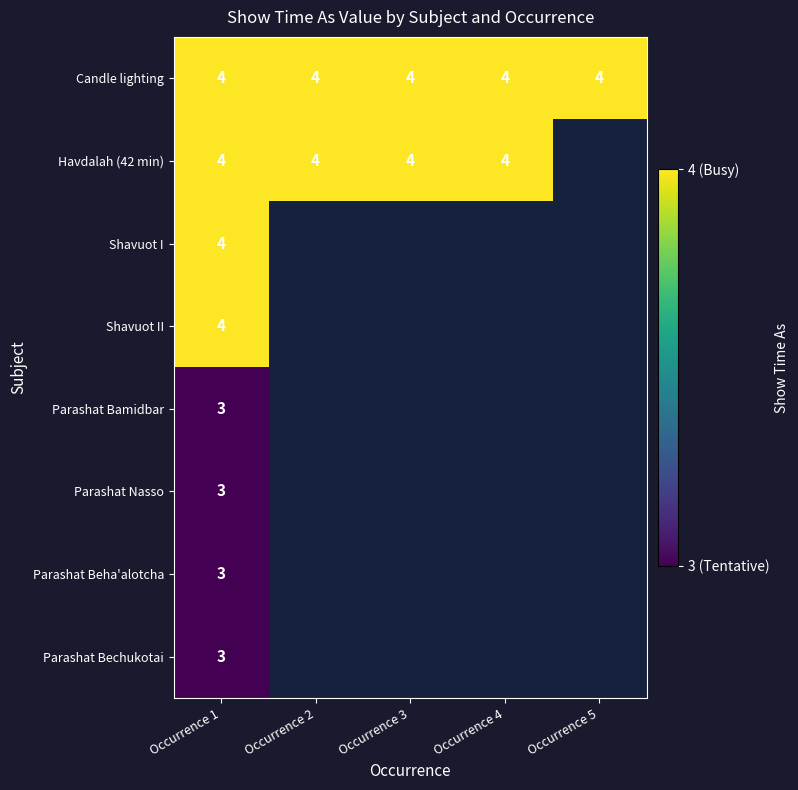

What value does the Candle lighting series have at Occurrence 3?

4